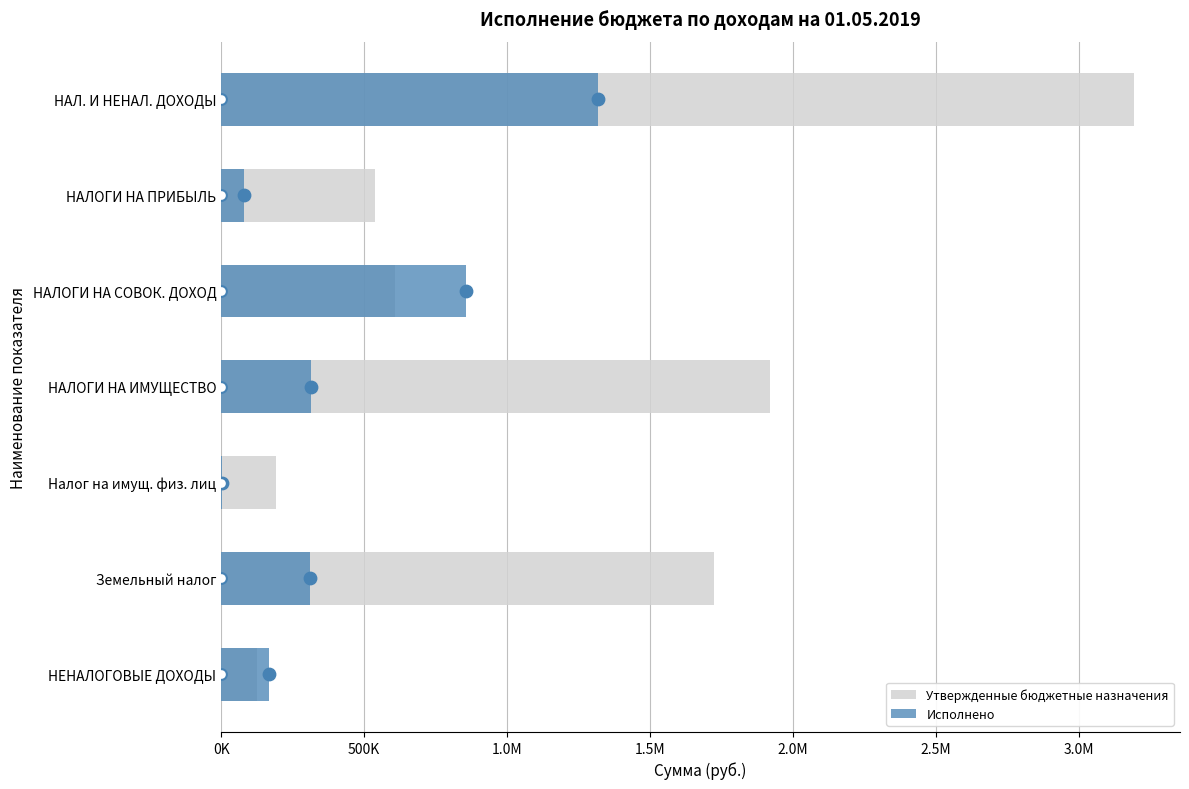

What are all the series names shown in the legend?

Утвержденные бюджетные назначения, Исполнено